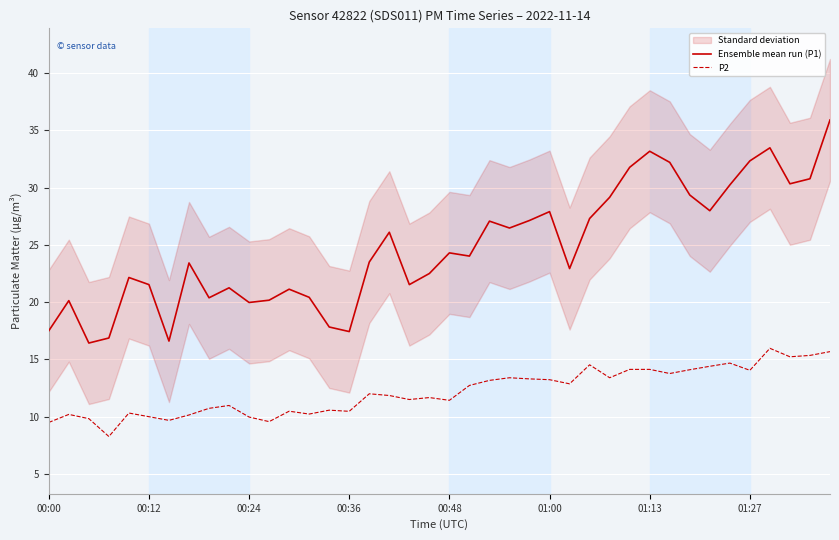

The Ensemble mean run (P1) series shows 51.2 at 38. True or false?

False